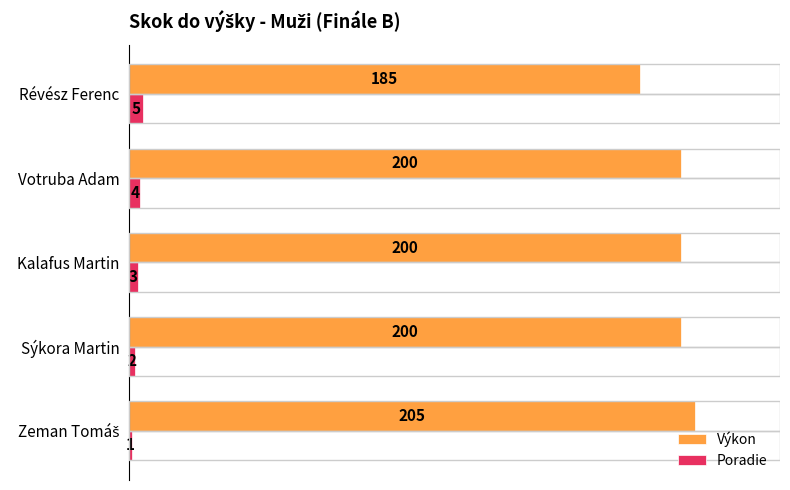

What is the maximum value for Výkon?

205